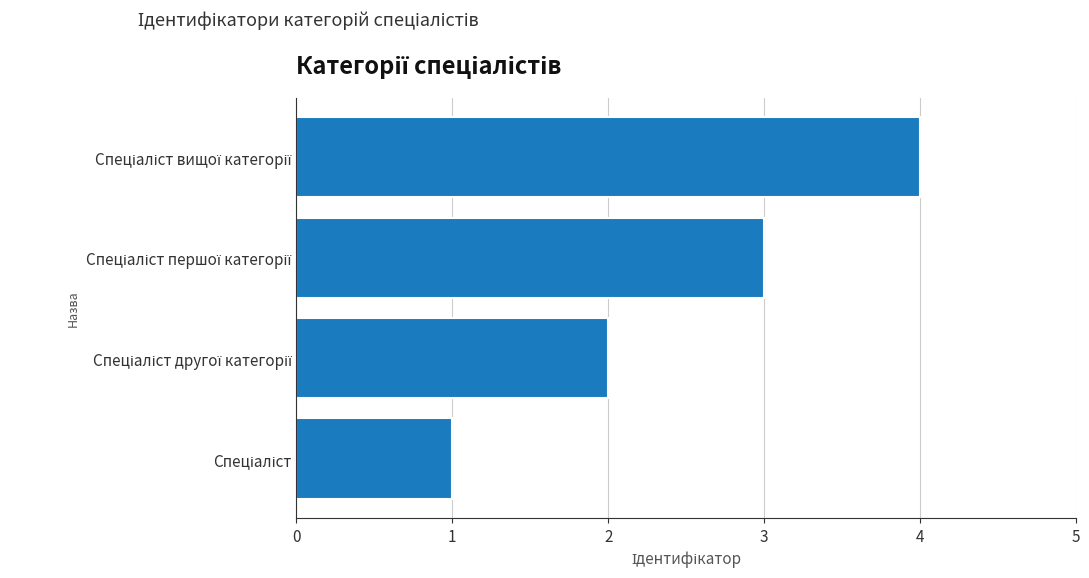

What is the maximum value shown in the chart?

4